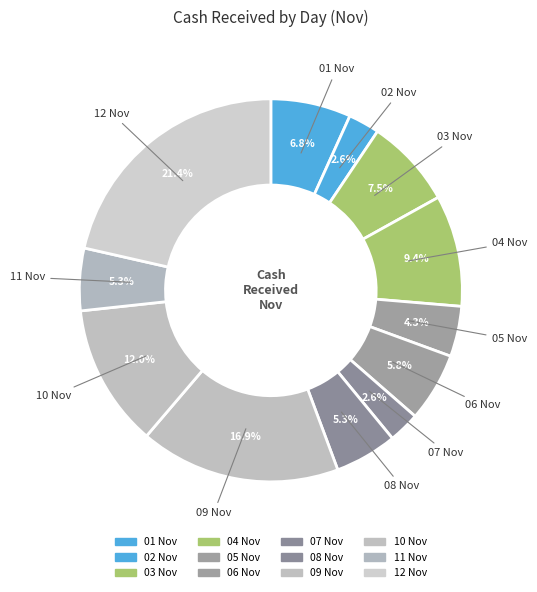

What portion of the pie excludes 08 Nov?

94.7%